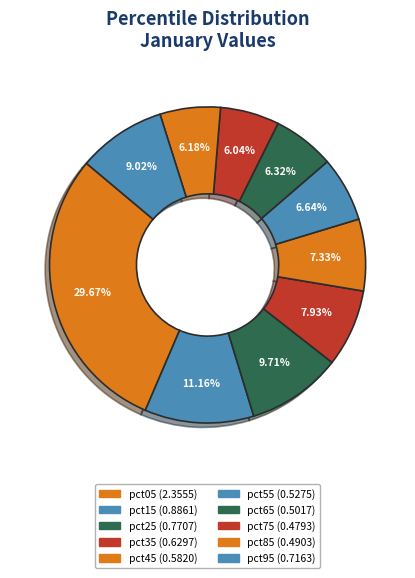

Which slice is the smallest?

pct75